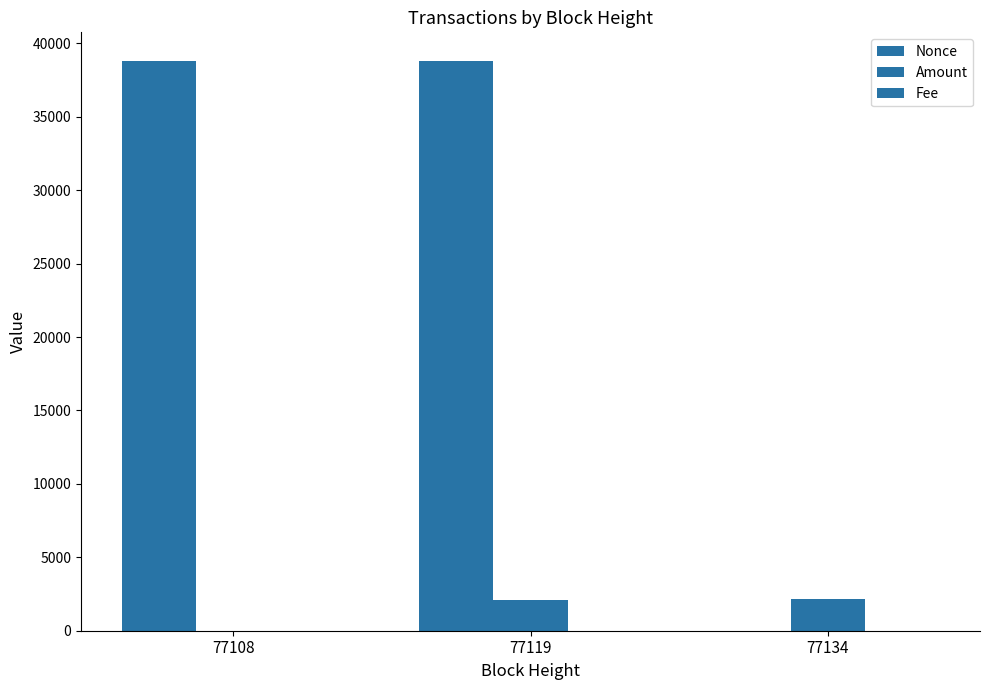

What is the total value across all series at 77134?

2134.4